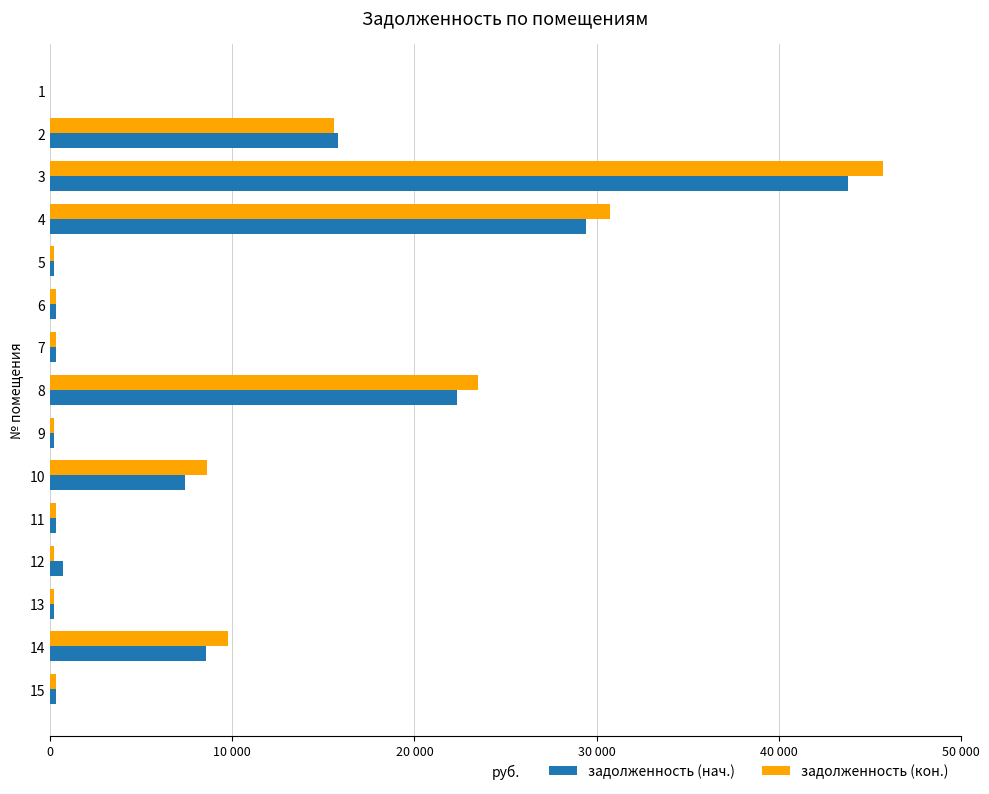

What are all the series names shown in the legend?

задолженность (нач.), задолженность (кон.)